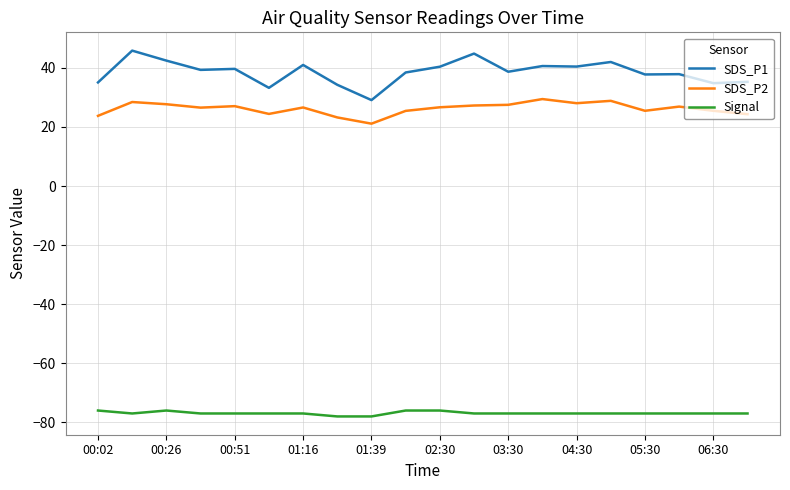

True or false: SDS_P1 and Signal intersect in this chart.

False